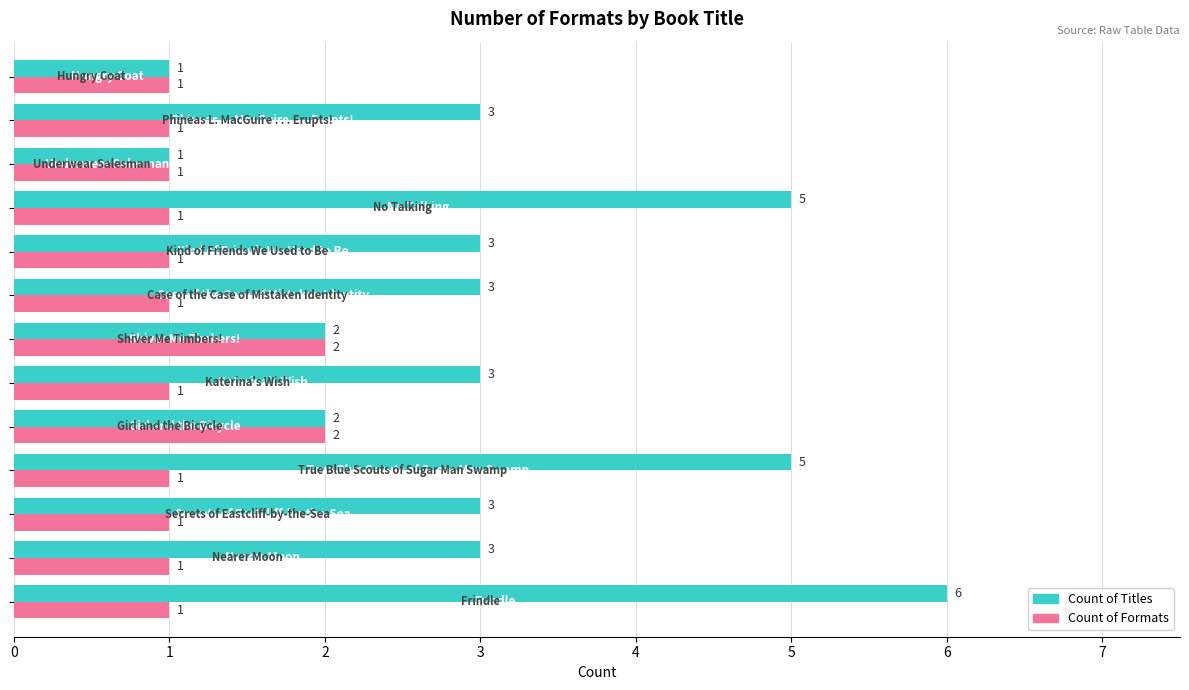

Rank the series by their average value, from highest to lowest.

Count of Titles, Count of Formats